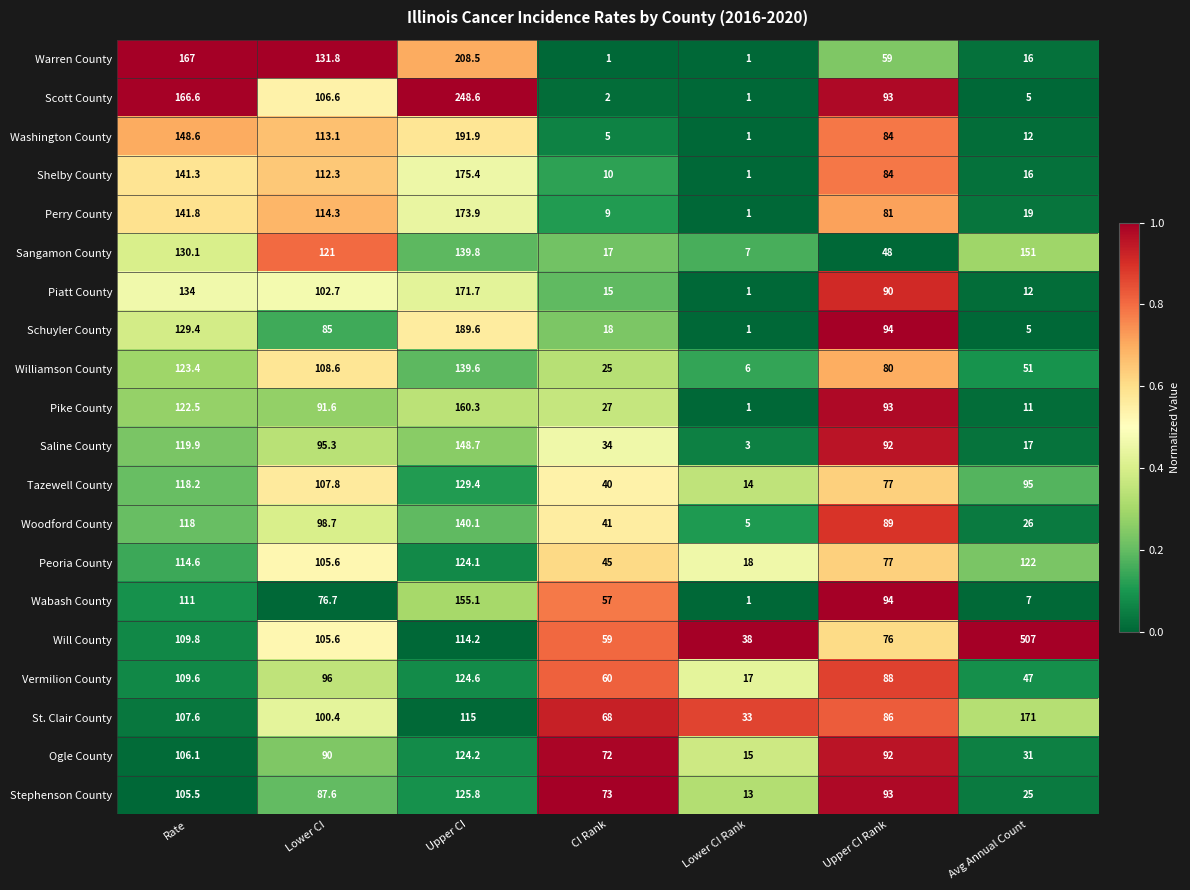

Which label corresponds to the largest value in the chart?

Avg Annual Count